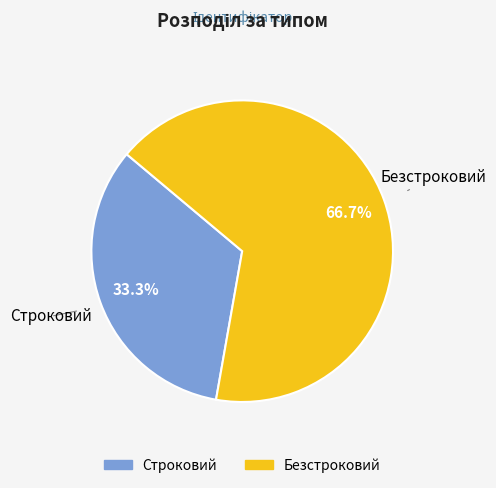

What is the ratio of the value at Строковий to the value at Безстроковий?

0.5